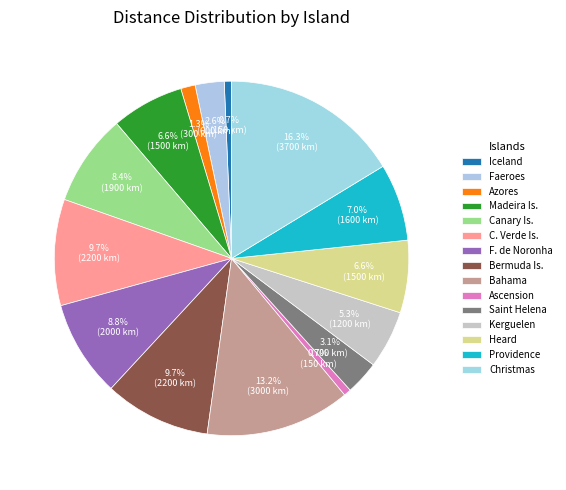

Approximately how many times larger is the value at Madeira Is. compared to C. Verde Is.?

0.7